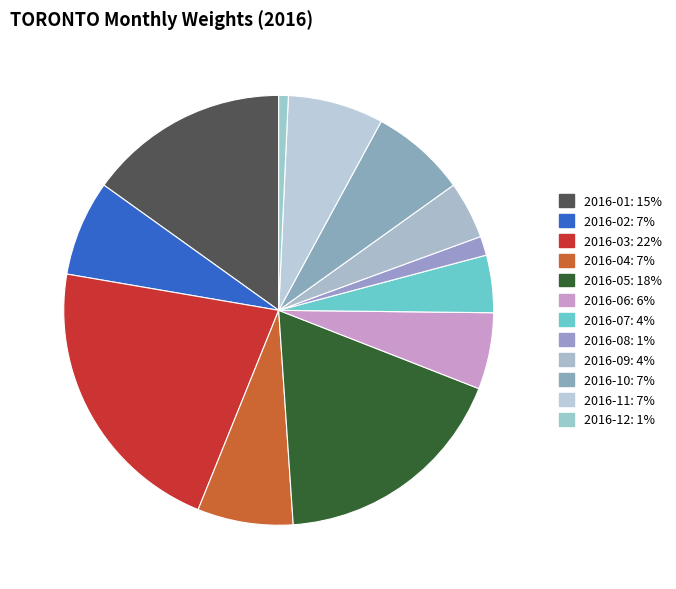

Which slice is the largest?

2016-03